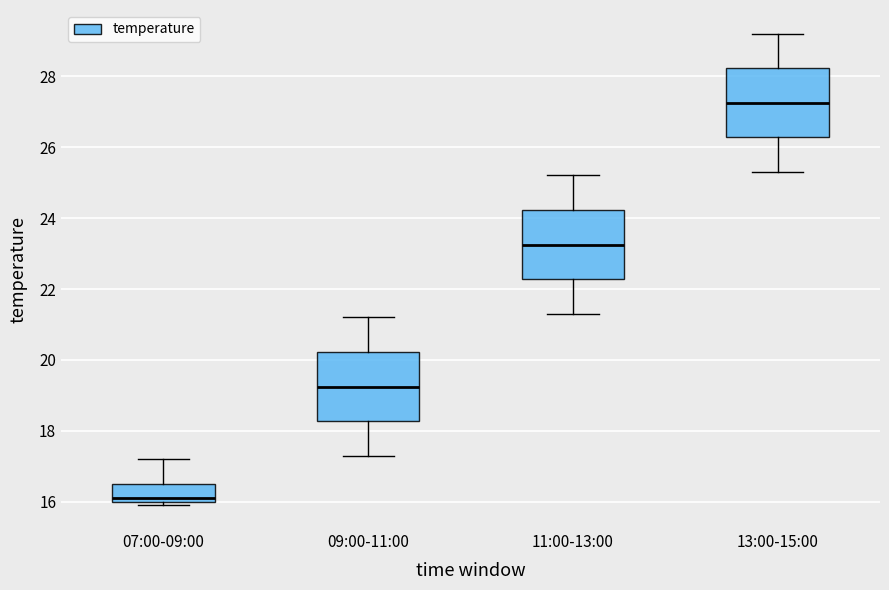

Which box's median line is the highest?

13:00-15:00